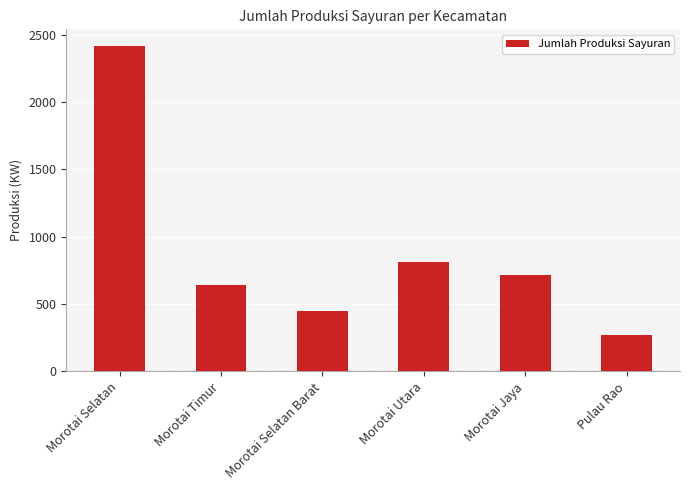

Rank the categories by value from highest to lowest.

Morotai Selatan, Morotai Utara, Morotai Jaya, Morotai Timur, Morotai Selatan Barat, Pulau Rao